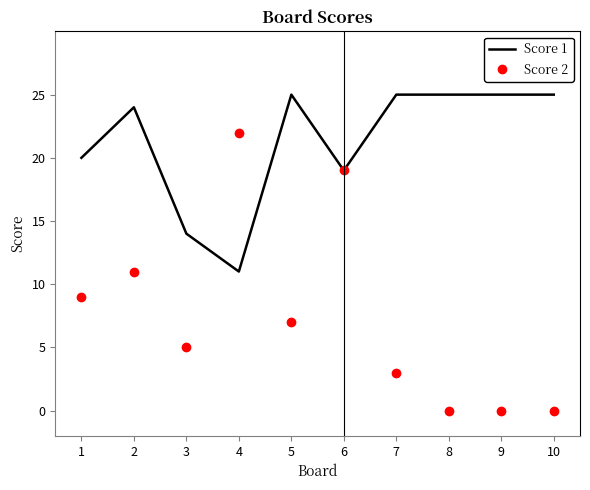

What is the spread (max minus min) of values at 10?

25